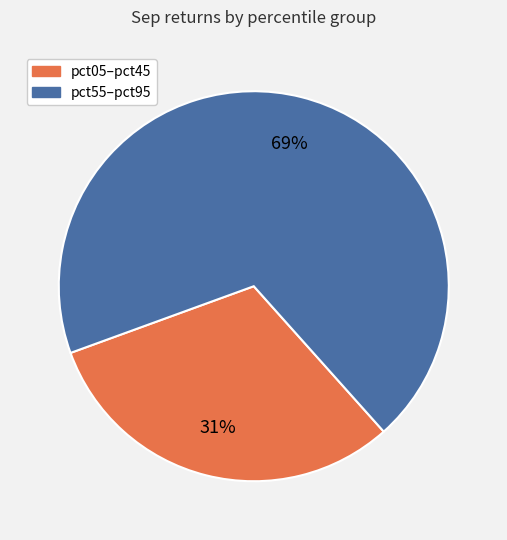

To the nearest percent, what is the difference between the largest and smallest slice percentages?

38%